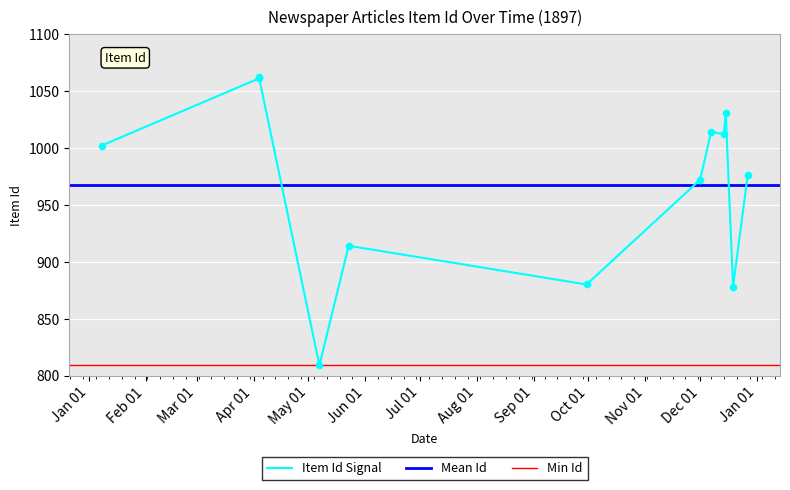

What is the ratio of the value at 19/12/1897 to the value at 15/12/1897?

0.9